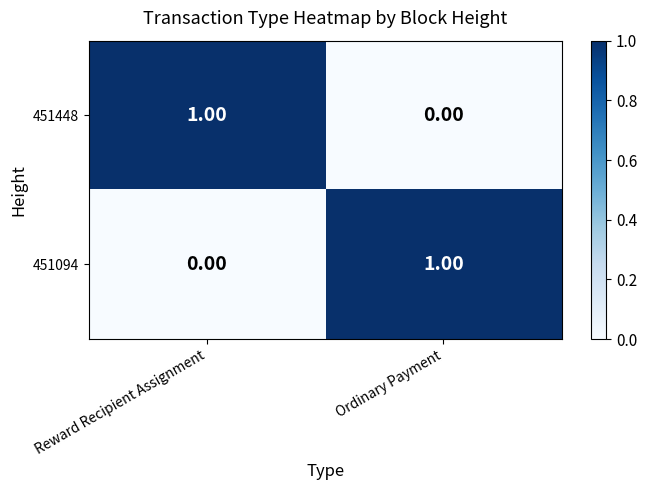

How many series are shown in this chart?

2